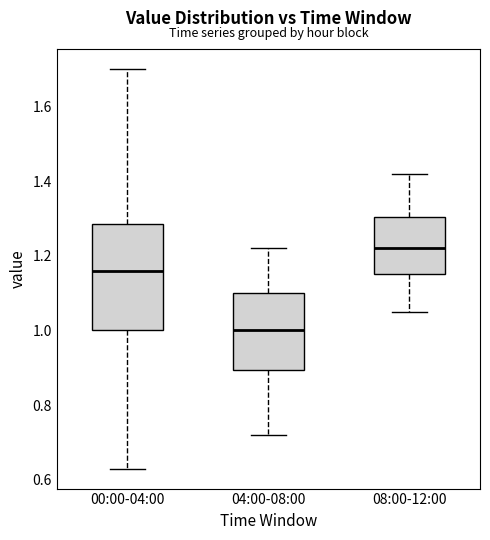

Comparing the boxes themselves (not the whiskers), which one is the tallest?

00:00-04:00